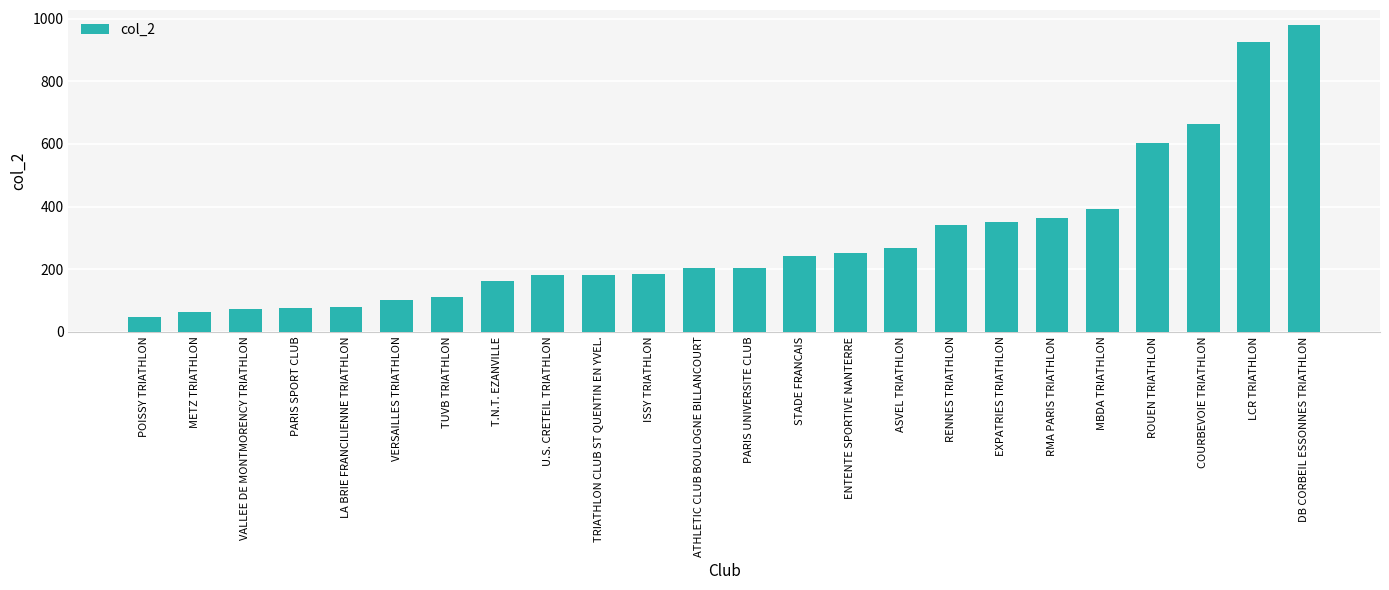

What is the difference between the values at EXPATRIES TRIATHLON and POISSY TRIATHLON?

305